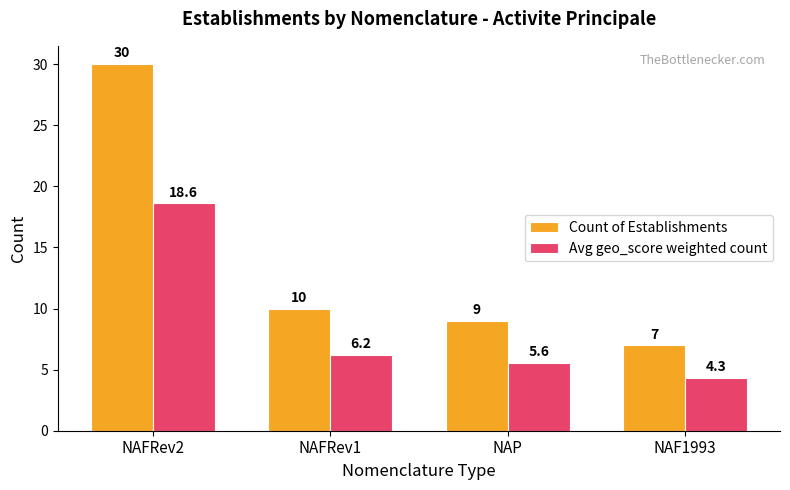

At which label is Count of Establishments closest to 18?

NAFRev1